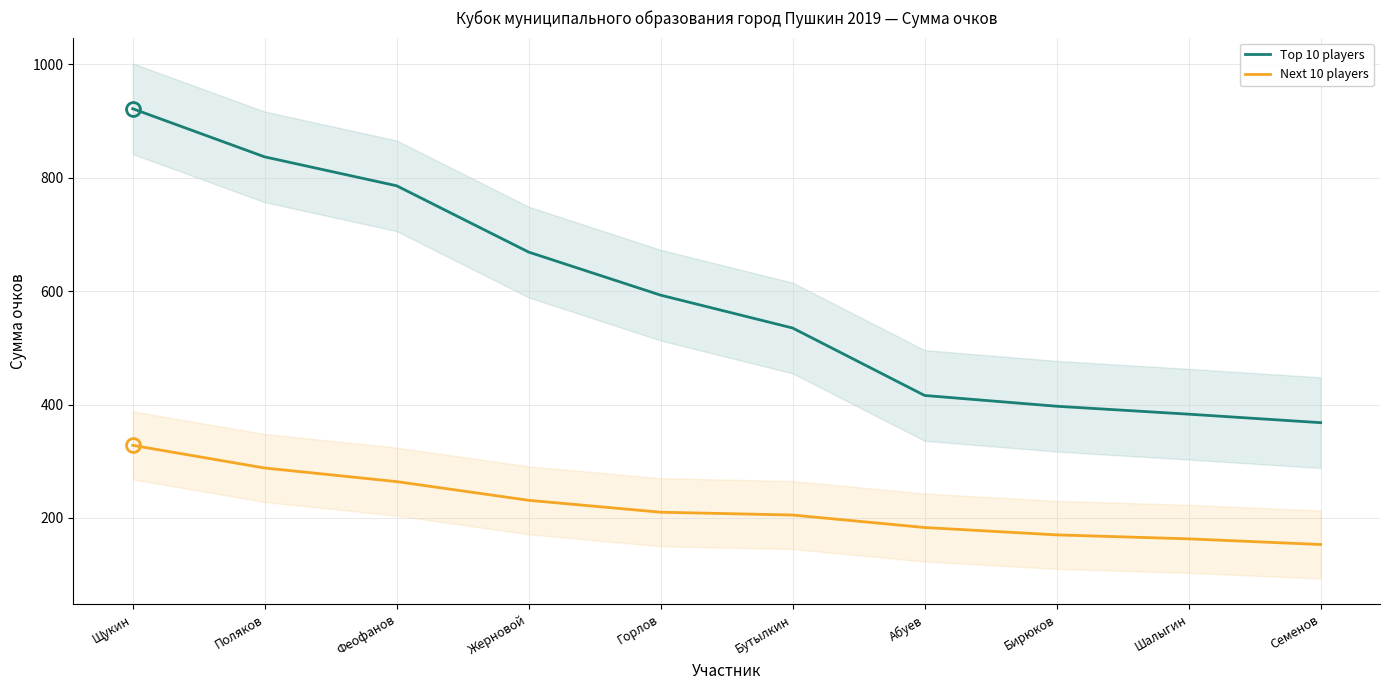

List the series in order of their overall mean, highest first.

Top 10 players, Next 10 players